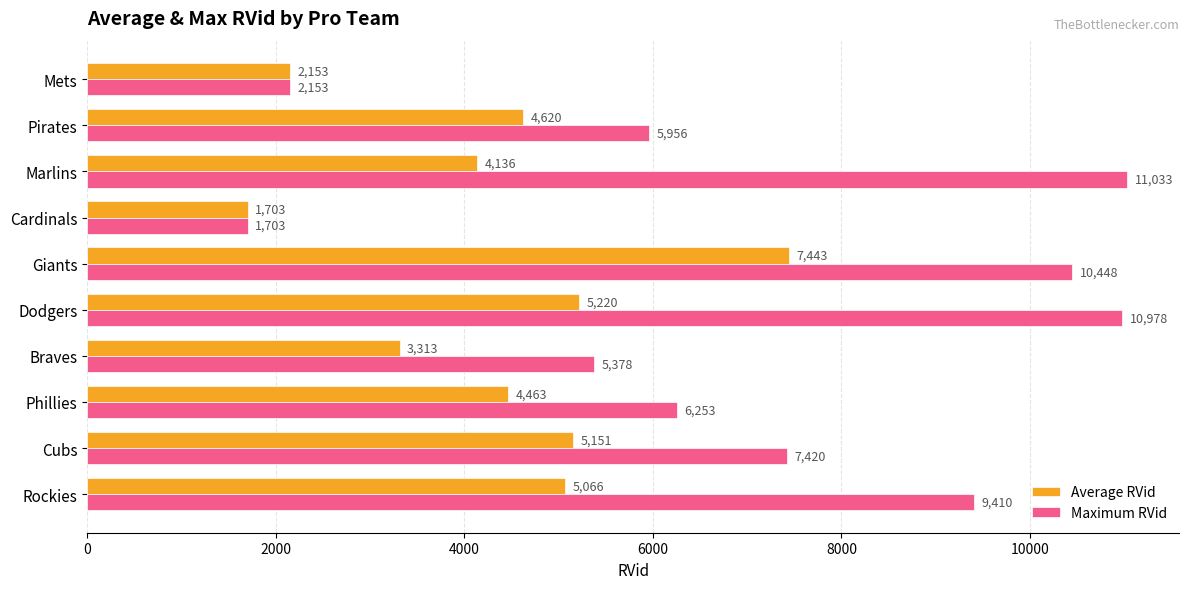

List the series in order of their peak value, lowest first.

Average RVid, Maximum RVid